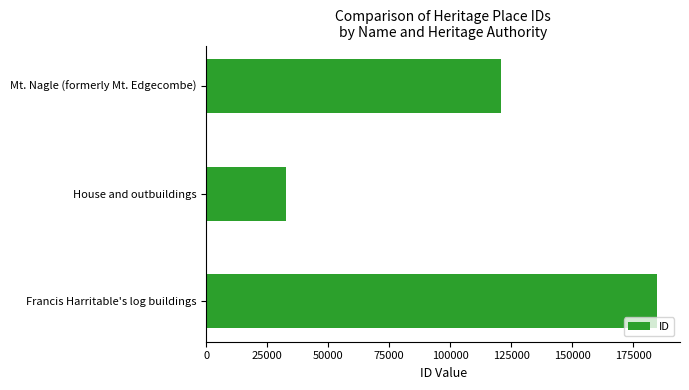

The value at Mt. Nagle (formerly Mt. Edgecombe) is 161714. True or false?

False